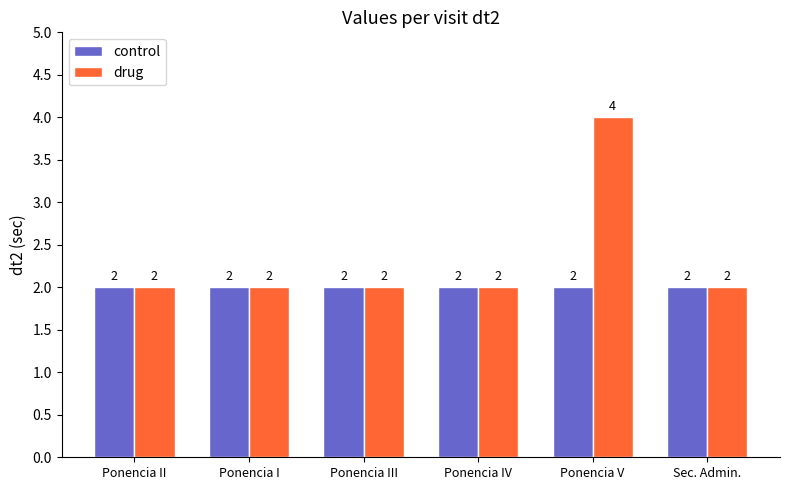

What is the difference between the highest and lowest values at Ponencia V?

2